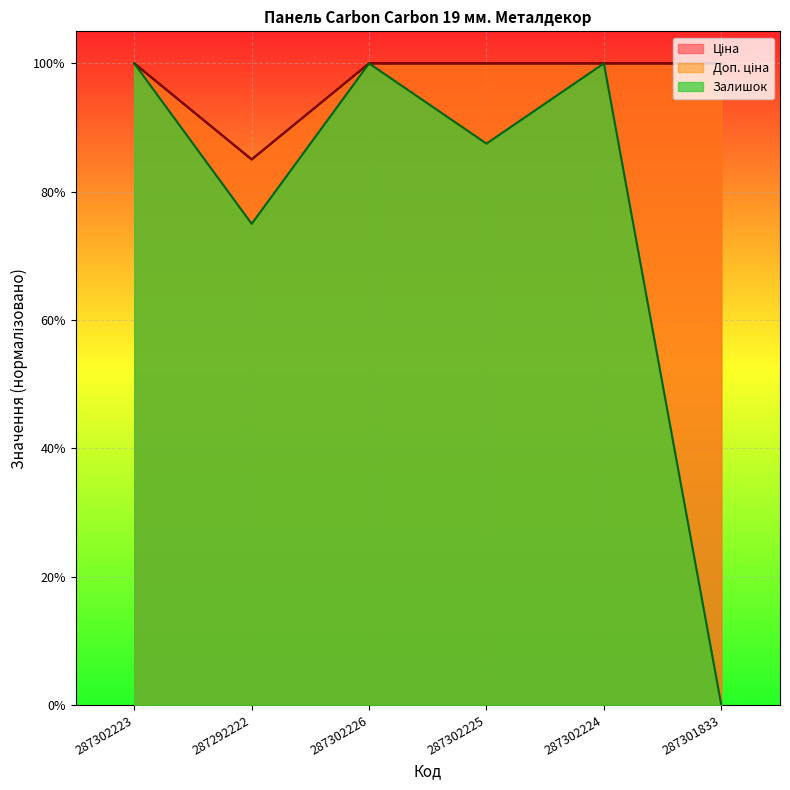

How many values in the Залишок series are below 1?

3